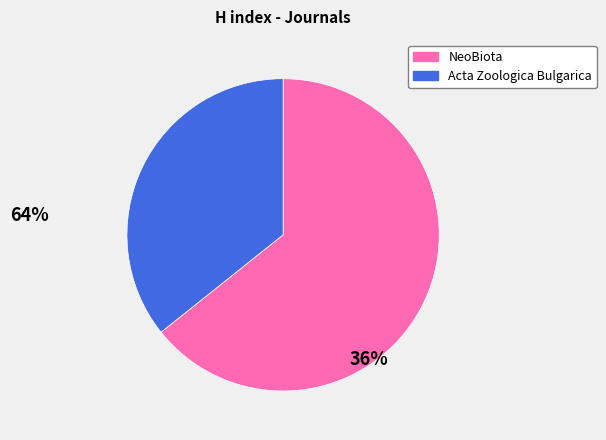

Do NeoBiota and Acta Zoologica Bulgarica together represent more than half of the pie?

Yes